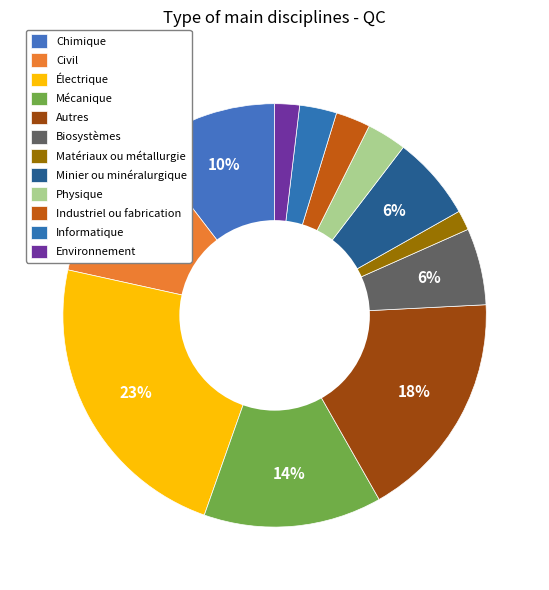

Rank the categories by value from highest to lowest.

Électrique, Autres, Mécanique, Civil, Chimique, Minier ou minéralurgique, Biosystèmes, Physique, Informatique, Industriel ou fabrication, Environnement, Matériaux ou métallurgie